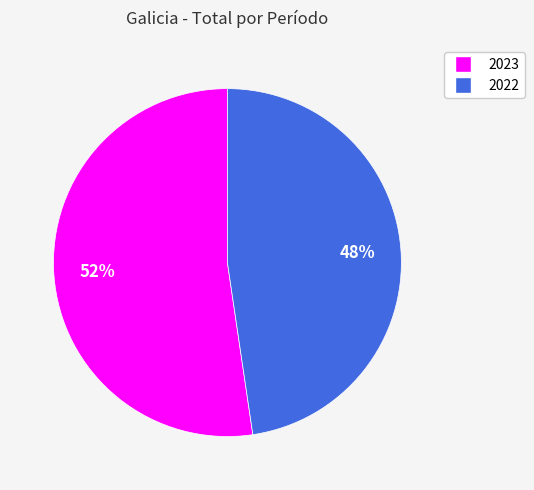

Rank the categories by value from lowest to highest.

2022, 2023